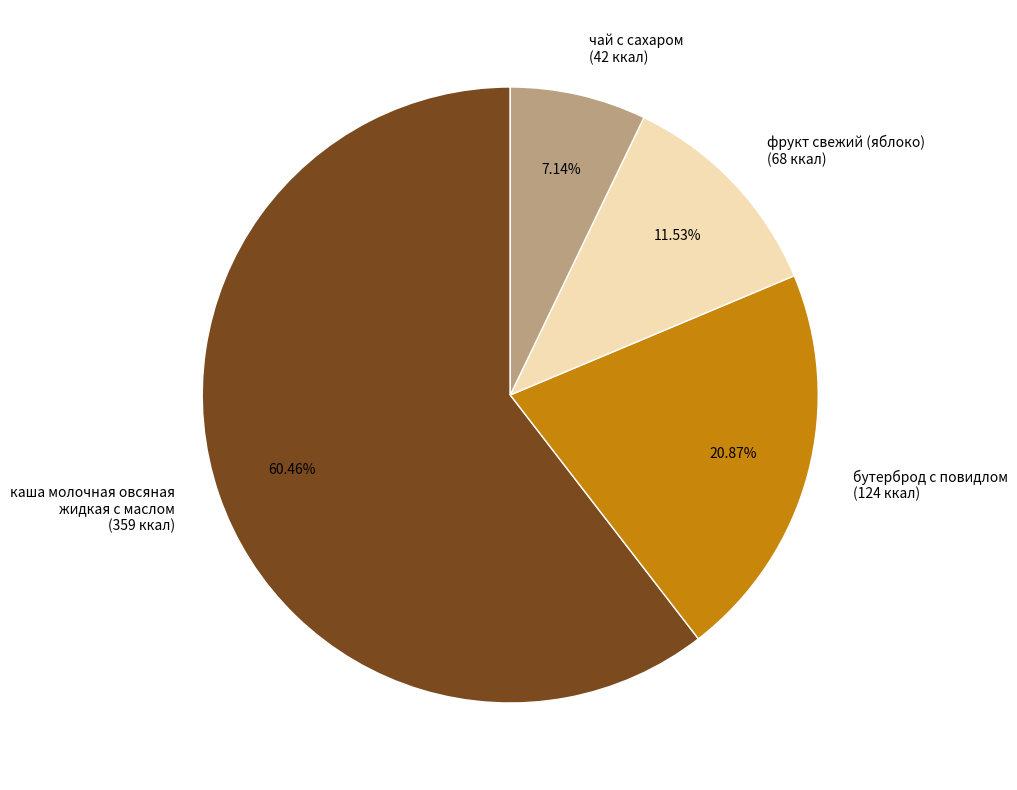

Which has a higher value, бутерброд с повидлом or фрукт свежий (яблоко)?

бутерброд с повидлом